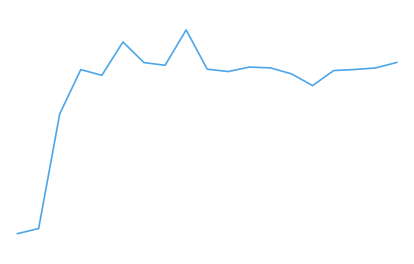

How many interior local peaks (higher than both neighbors) does the data have?

4